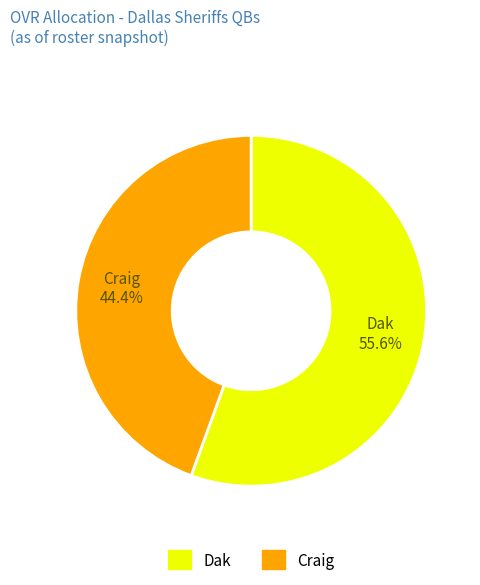

To the nearest percent, what is the difference between the largest and smallest slice percentages?

11%